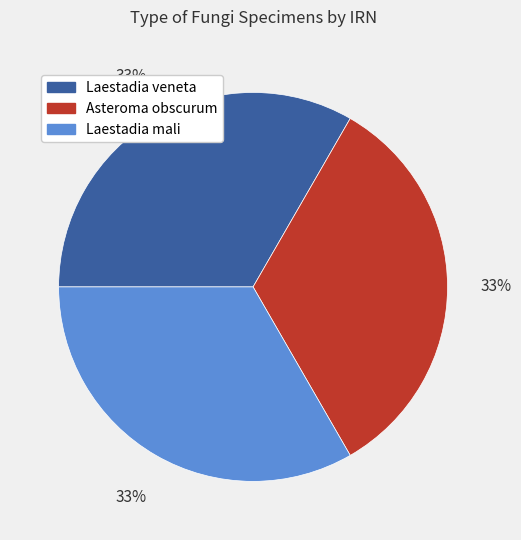

Do Asteroma obscurum and Laestadia mali together represent more than half of the pie?

Yes